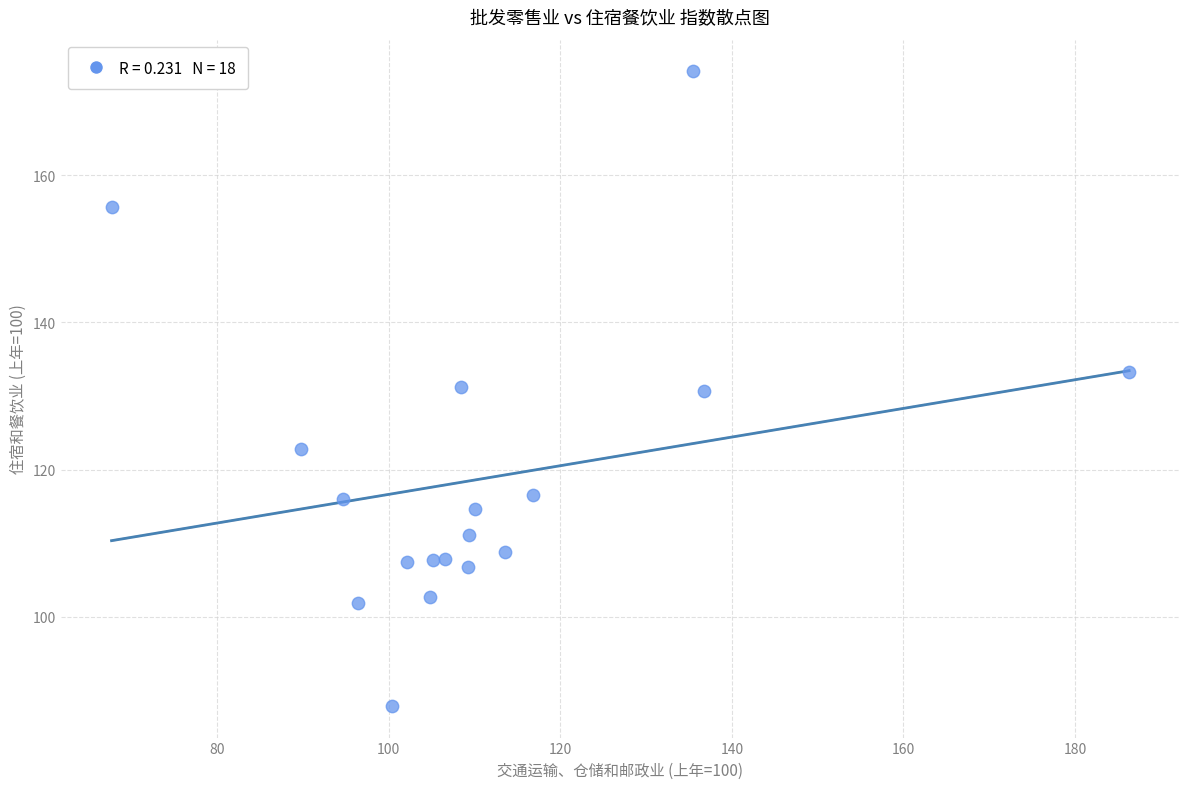

What is the range of X values (max minus min)?

118.6